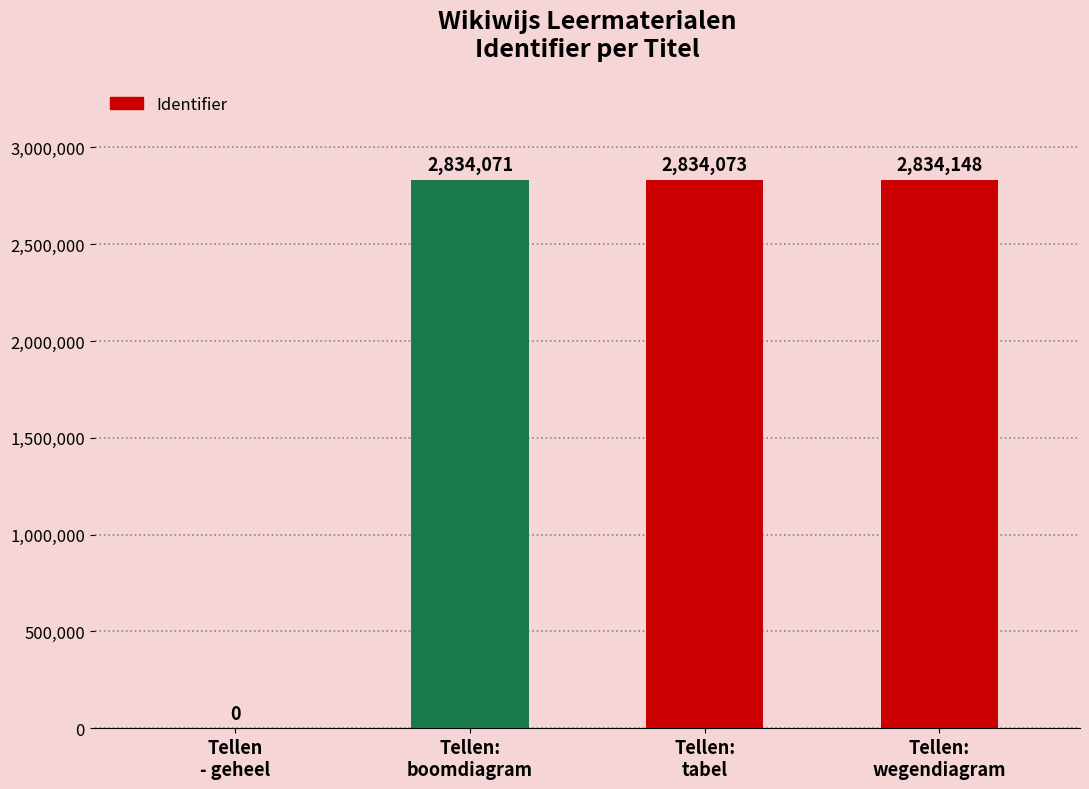

What is the maximum value shown in the chart?

2834148